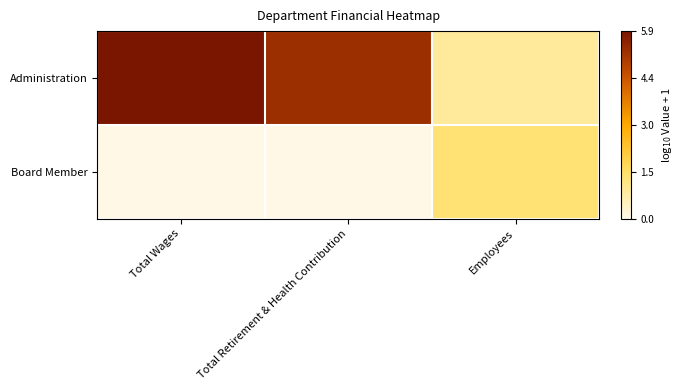

What is the total value across all series at Total Wages?

5.9